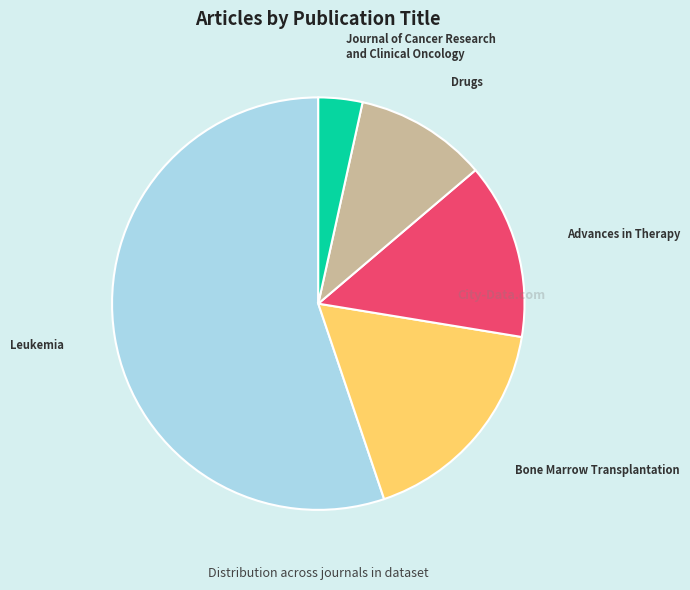

What is the smallest slice in the pie chart?

Journal of Cancer Research and Clinical Oncology